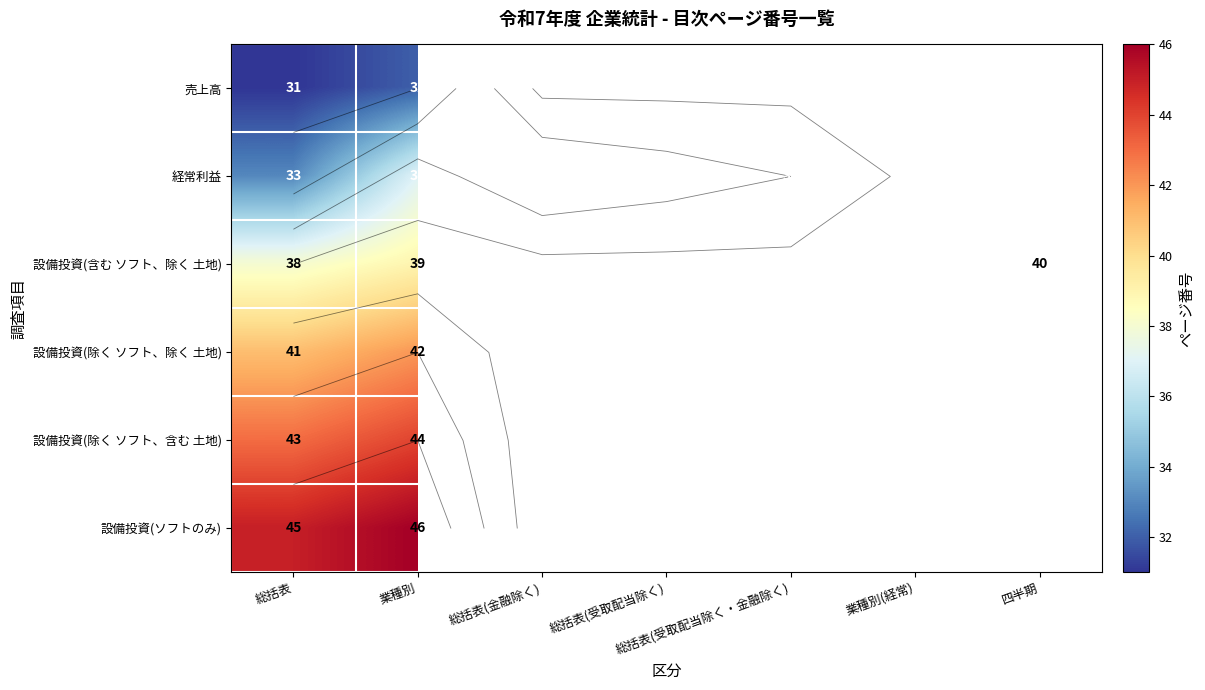

Which label corresponds to the largest value in the chart?

業種別